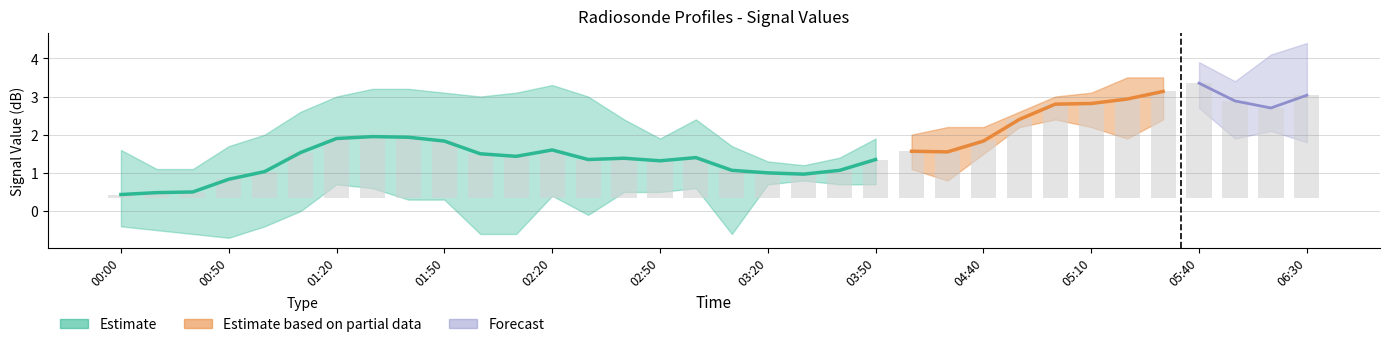

What position from the right is 2017/02/02 01:20?

28